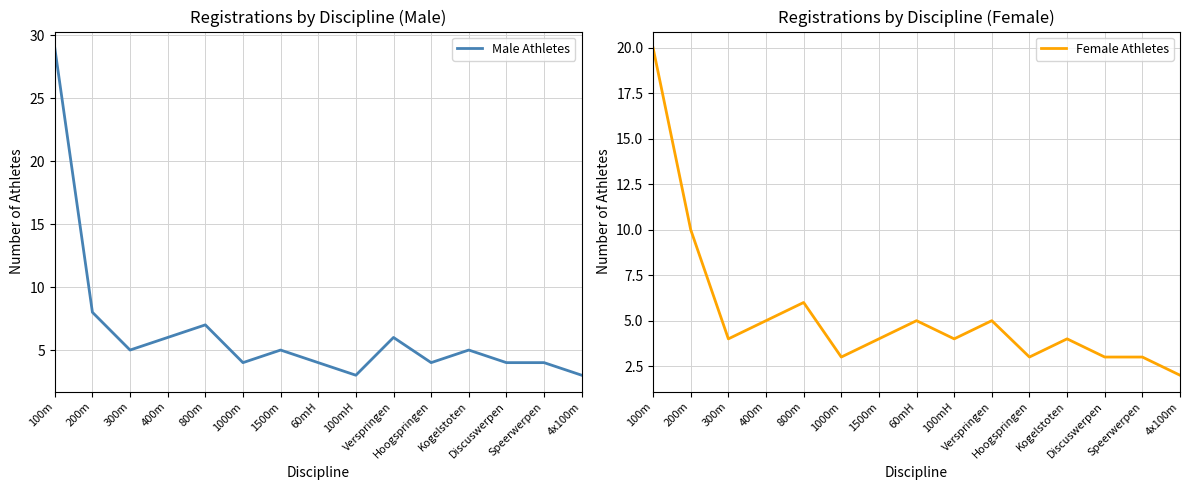

Count the number of categories in the chart.

15